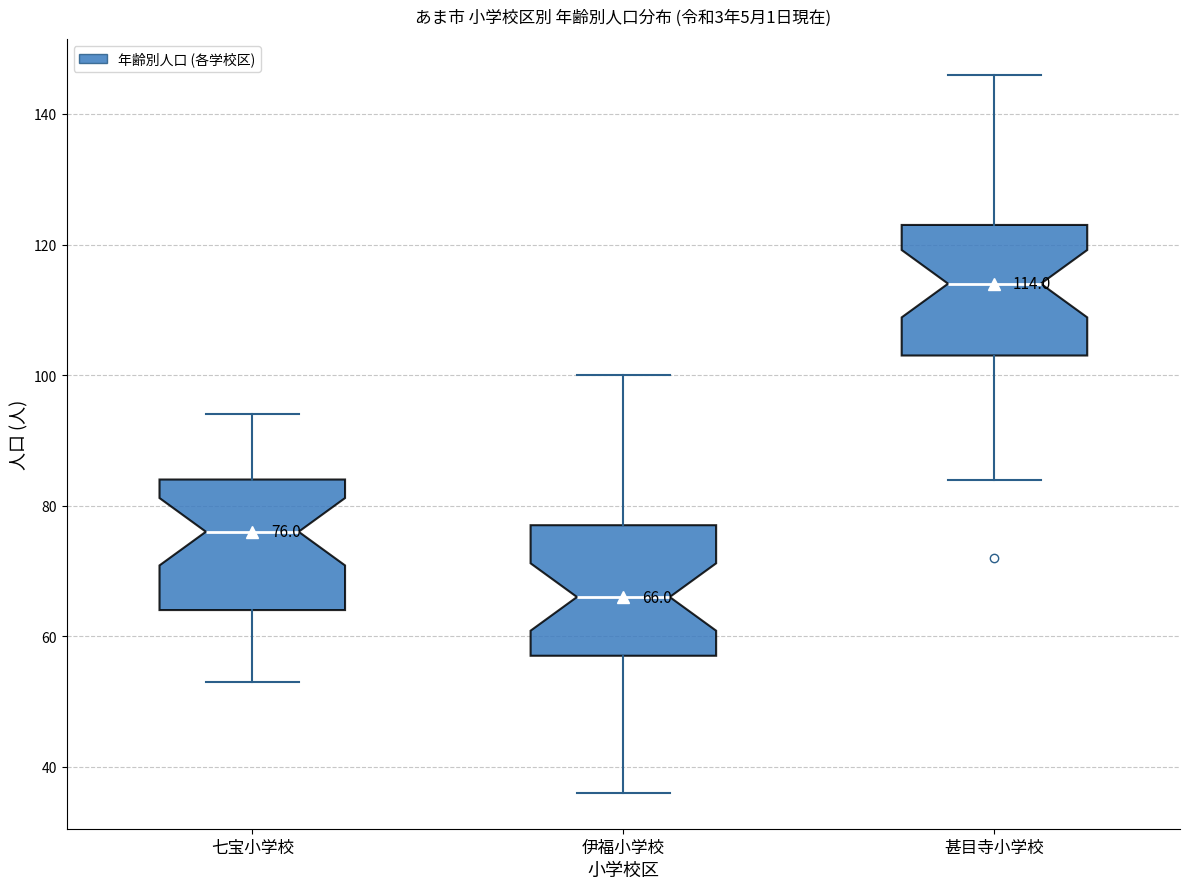

Which box's median line is the highest?

甚目寺小学校